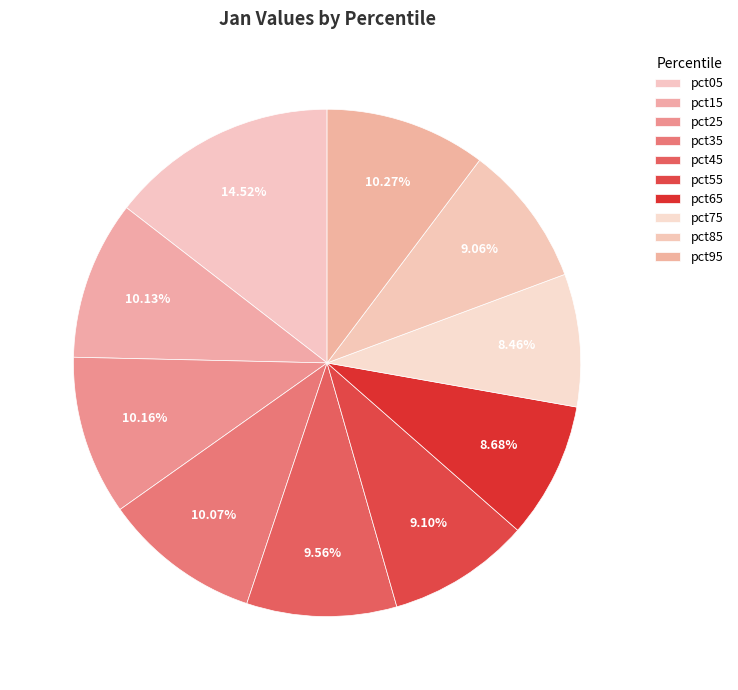

How many slices are in this pie chart?

10